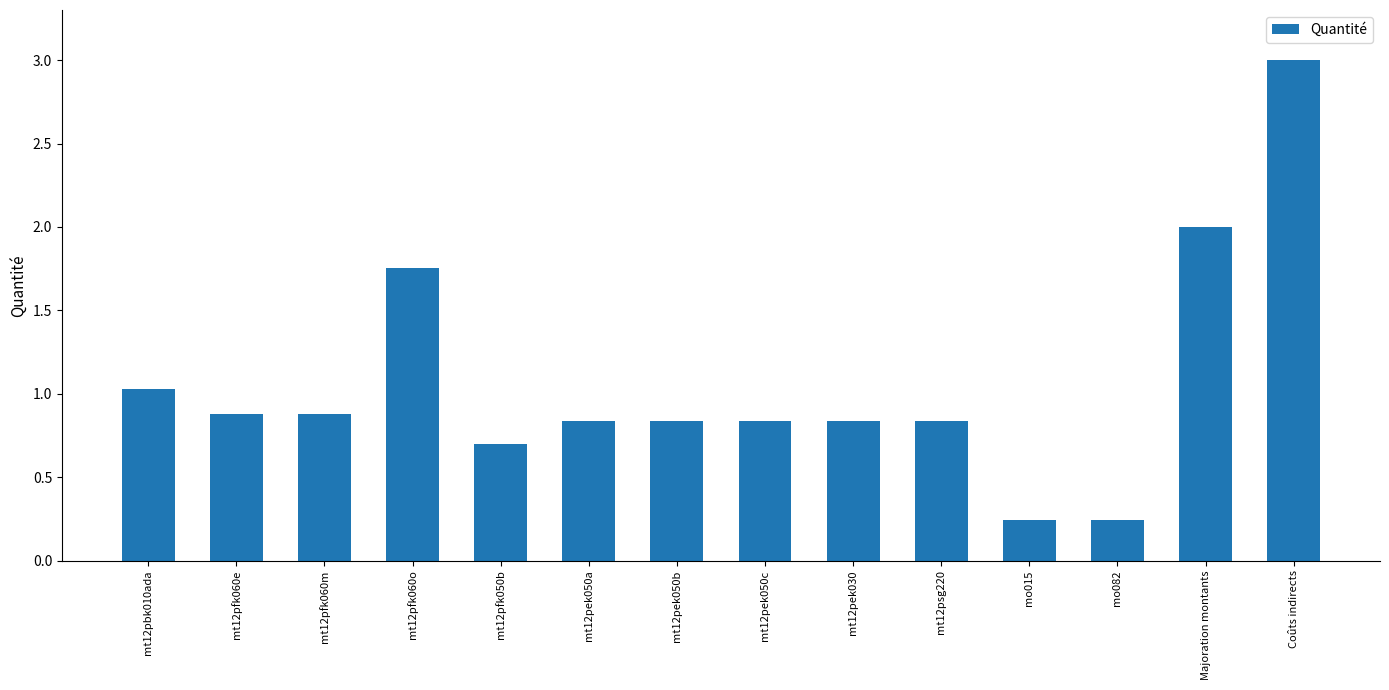

True or false: the data shows 0.9 at mt12pfk060m.

True